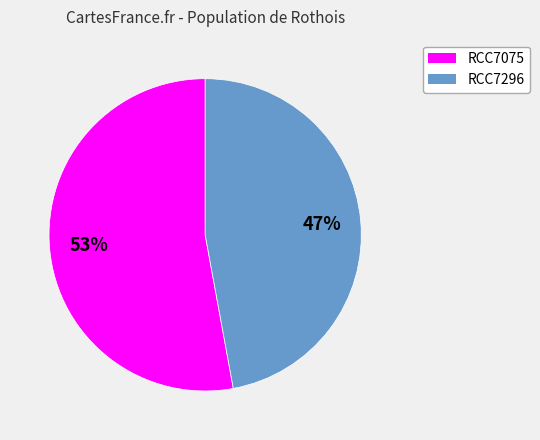

Which category accounts for the majority?

RCC7075